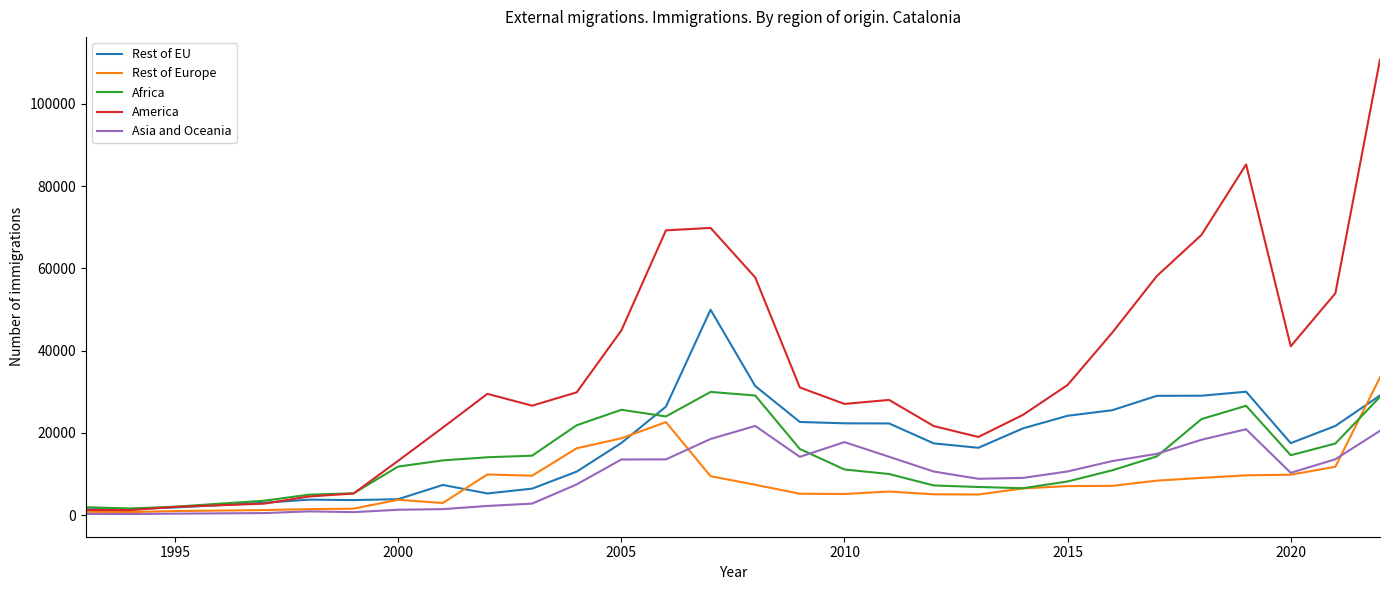

What are all the series names shown in the legend?

Rest of EU, Rest of Europe, Africa, America, Asia and Oceania